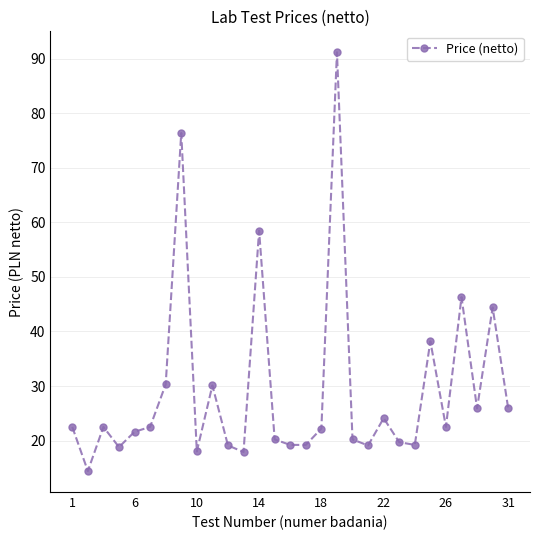

Count the number of categories in the chart.

29